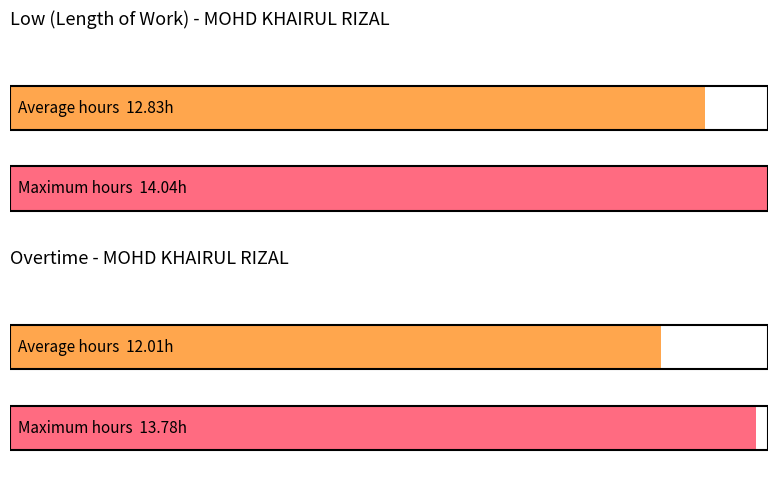

Are the bars grouped side by side (vs. stacked)?

Yes